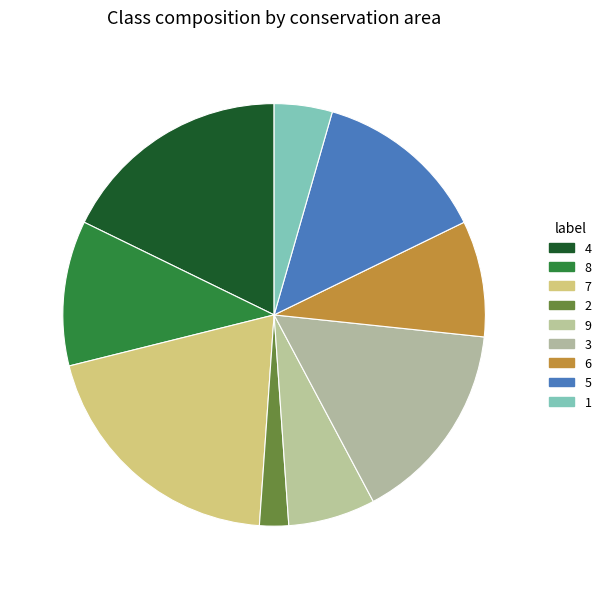

Between 5 and 8, which is larger?

5